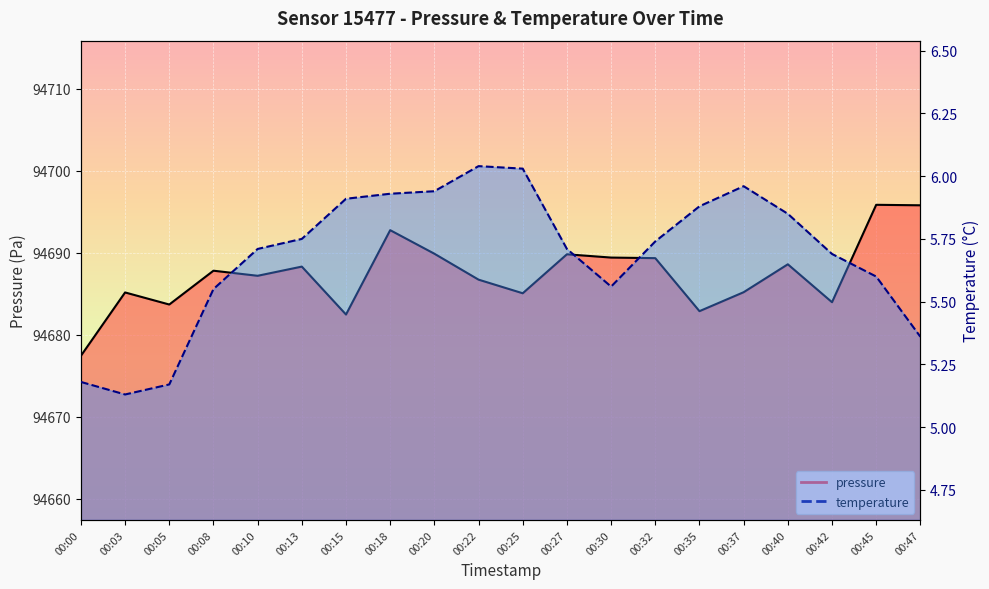

Is the value of pressure_line at 00:15 greater than the value of temperature_line at 00:08?

Yes